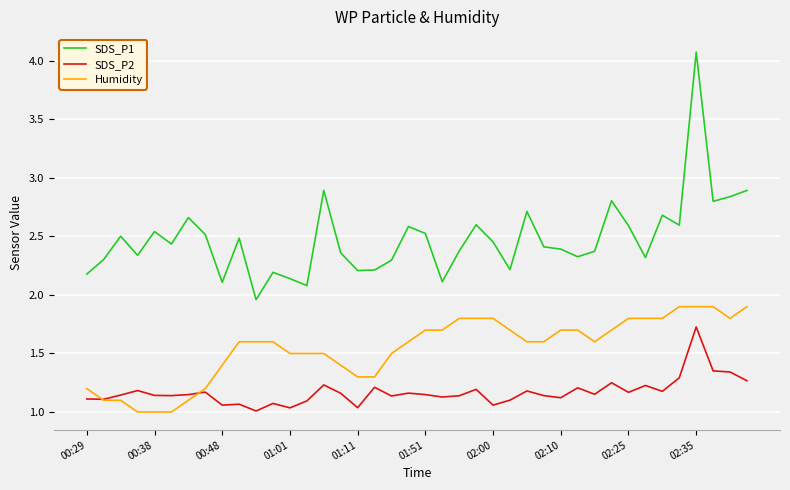

Which series has the largest range (max minus min)?

SDS_P1